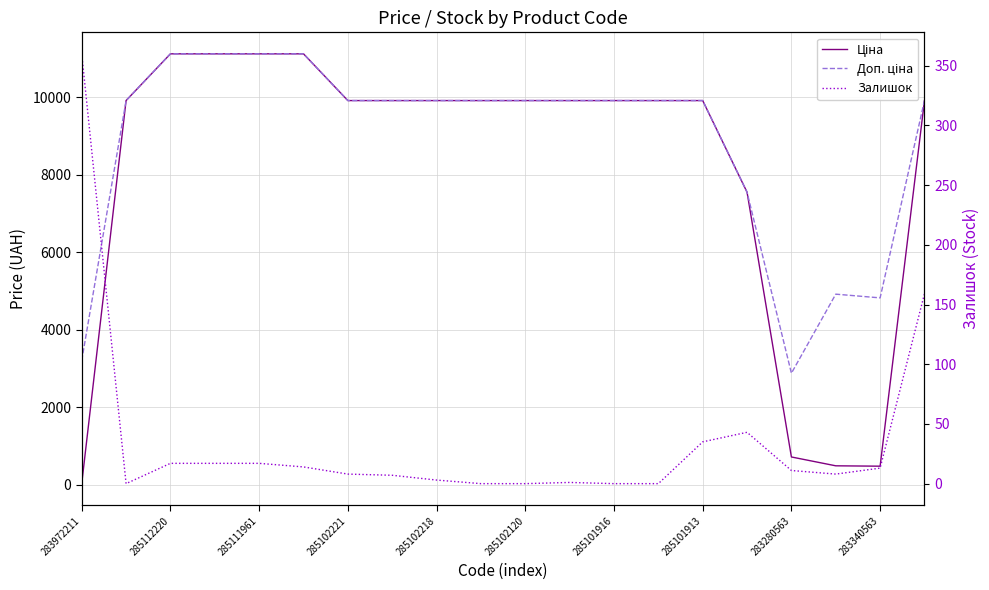

Rank the series by their maximum value, from lowest to highest.

Залишок, Ціна, Доп. ціна